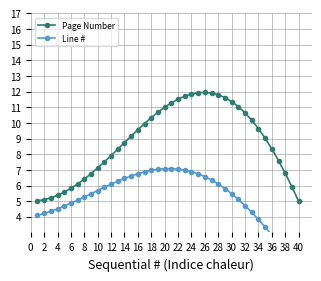

Is it true that Page Number equals 6.3 at 34?

False